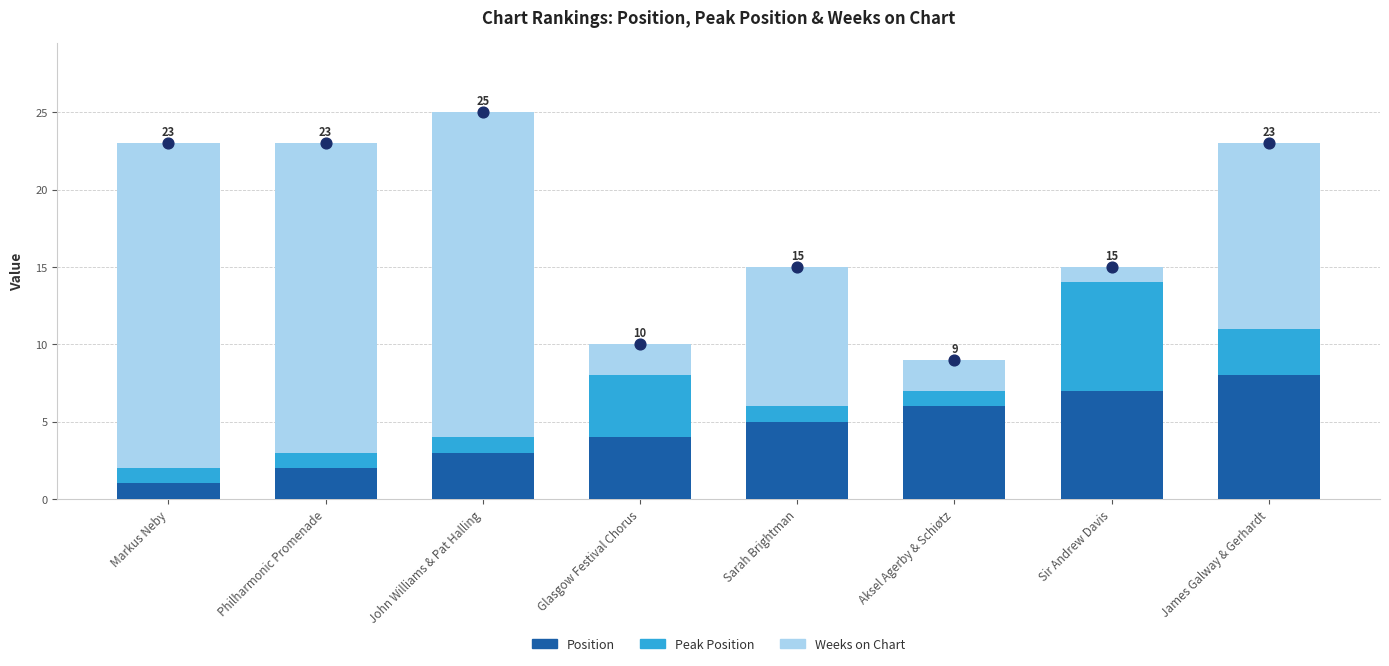

Which series contains the highest Y value?

Weeks on Chart